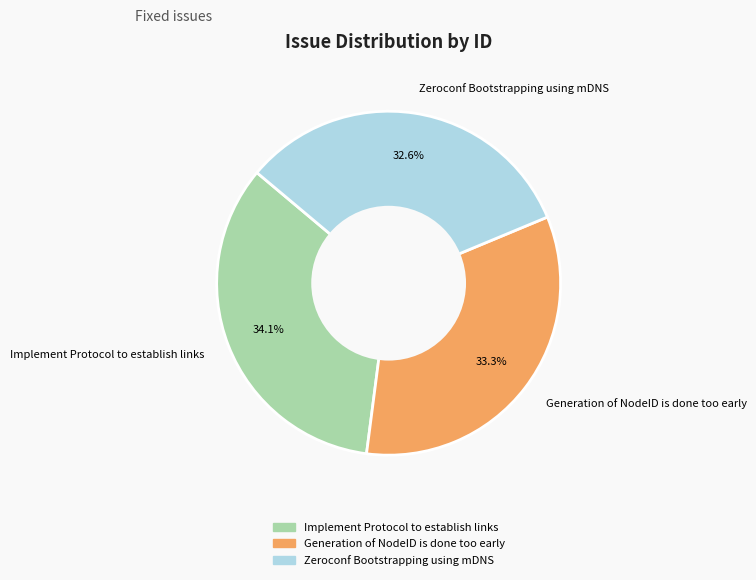

Is it true that Implement Protocol to establish links is 34% of the pie?

True